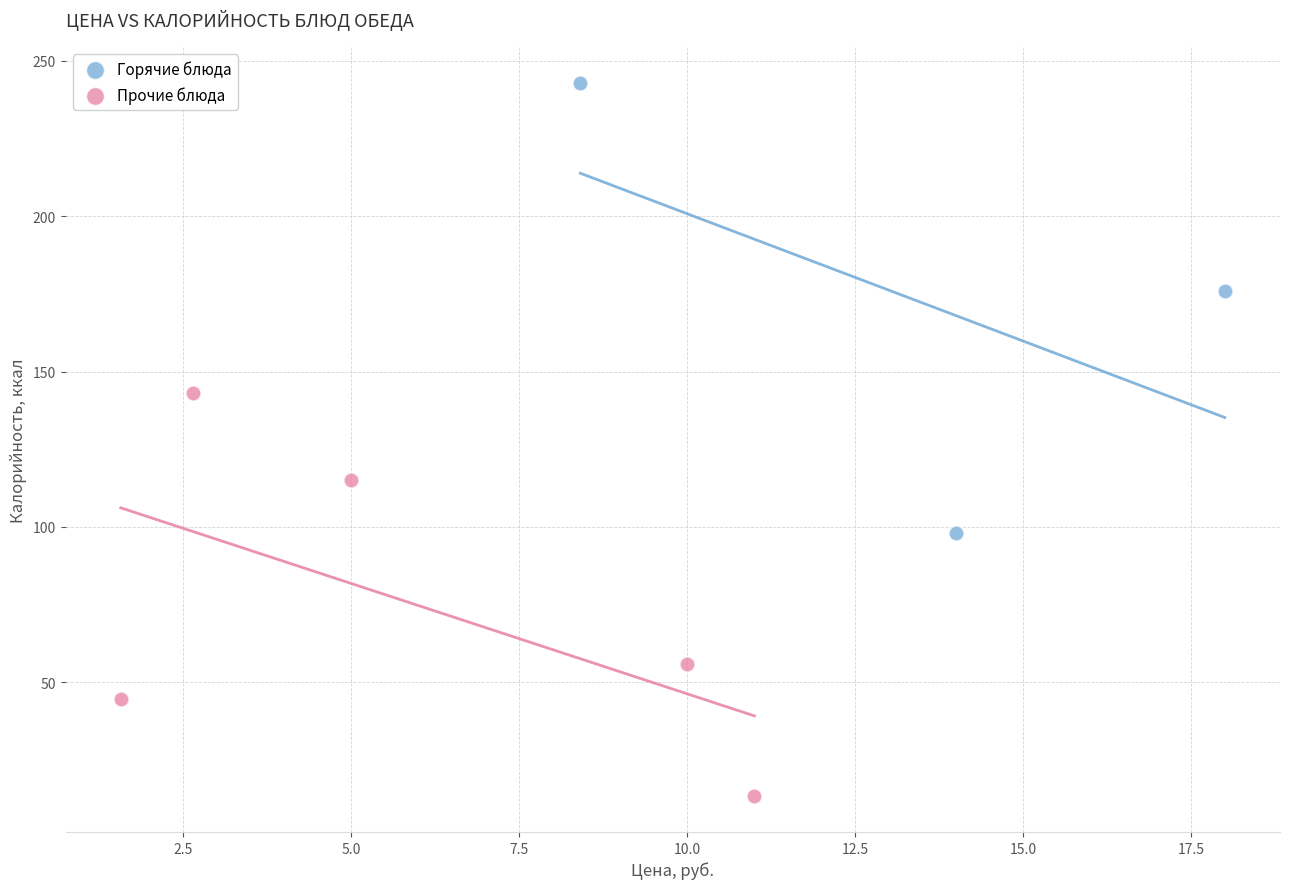

Which series reaches the minimum Y coordinate?

Прочие блюда